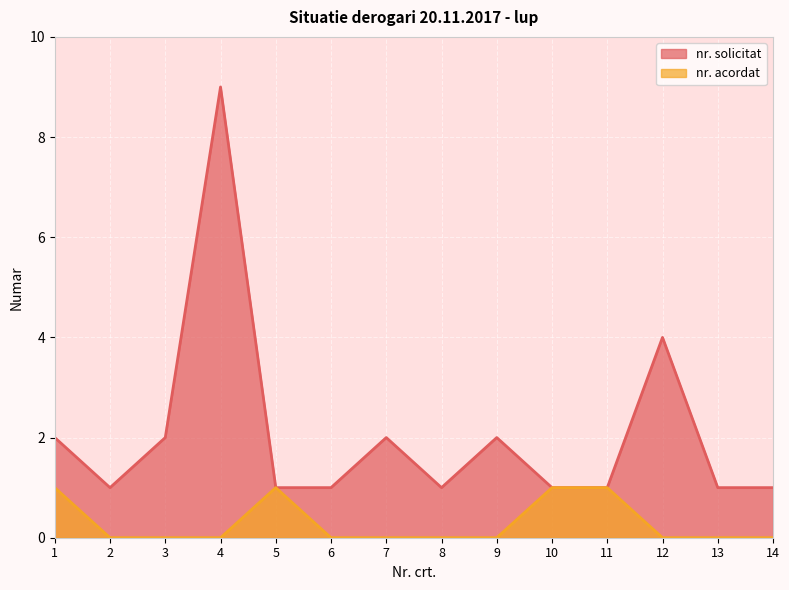

Count the nr. solicitat values in the range 1 to 2.

12